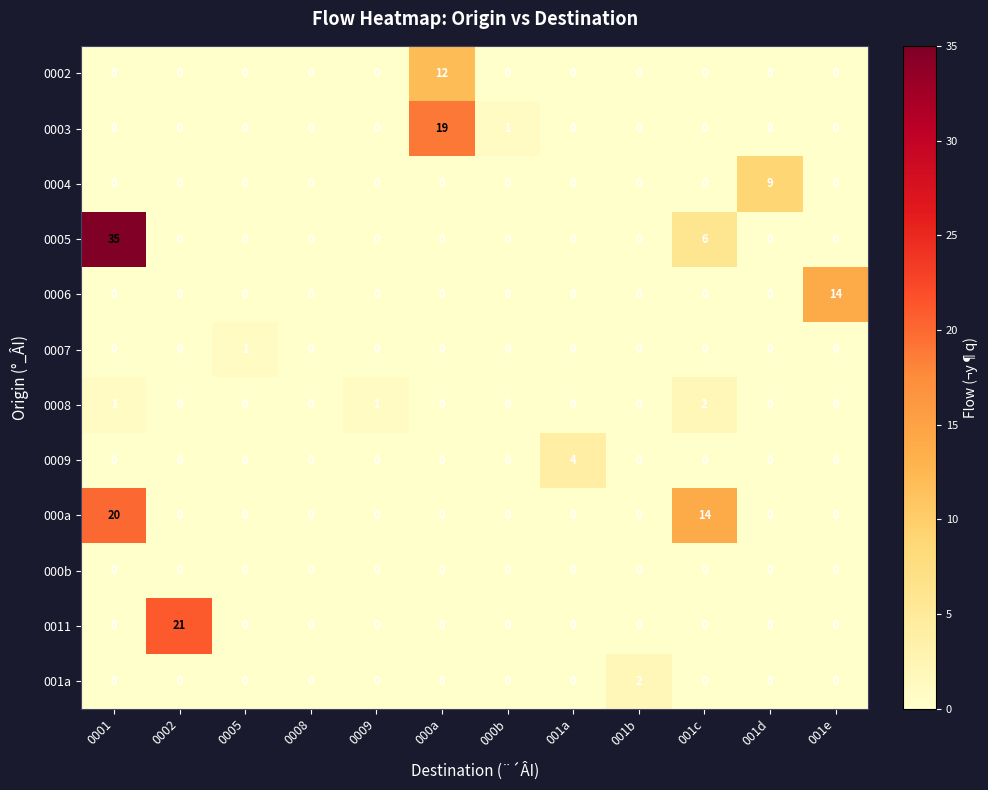

Count the 0004 values in the range 0 to 1.

11